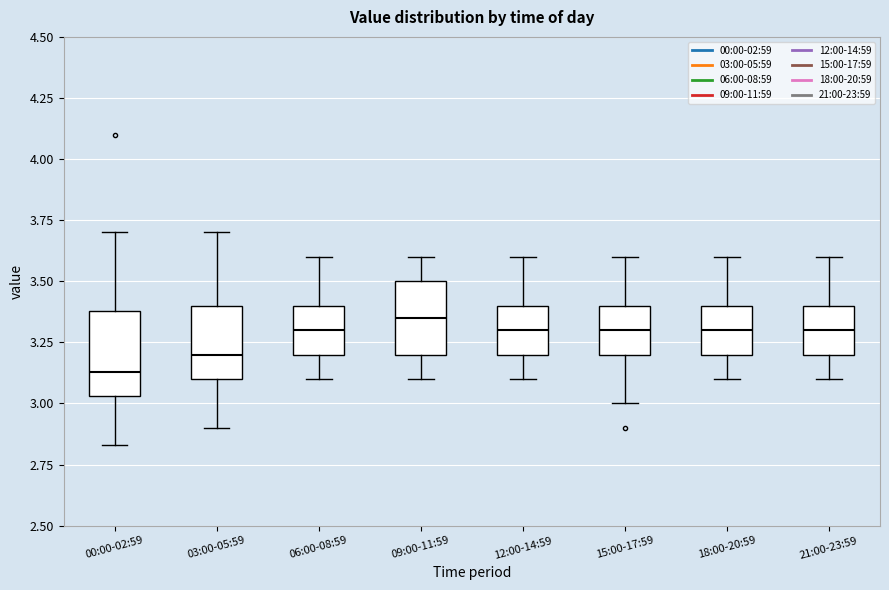

Where does the median line of the box for 12:00-14:59 sit on the y-axis? The values are not printed on the chart, so give them approximately, as read against the axis.

3.30